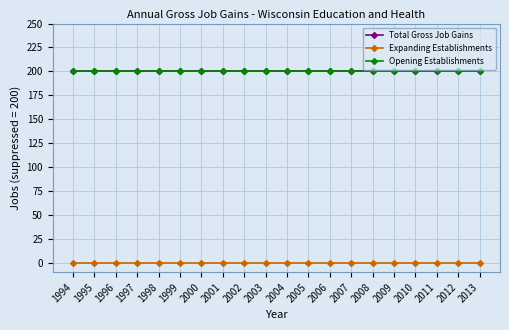

Does the chart have visible grid lines?

Yes